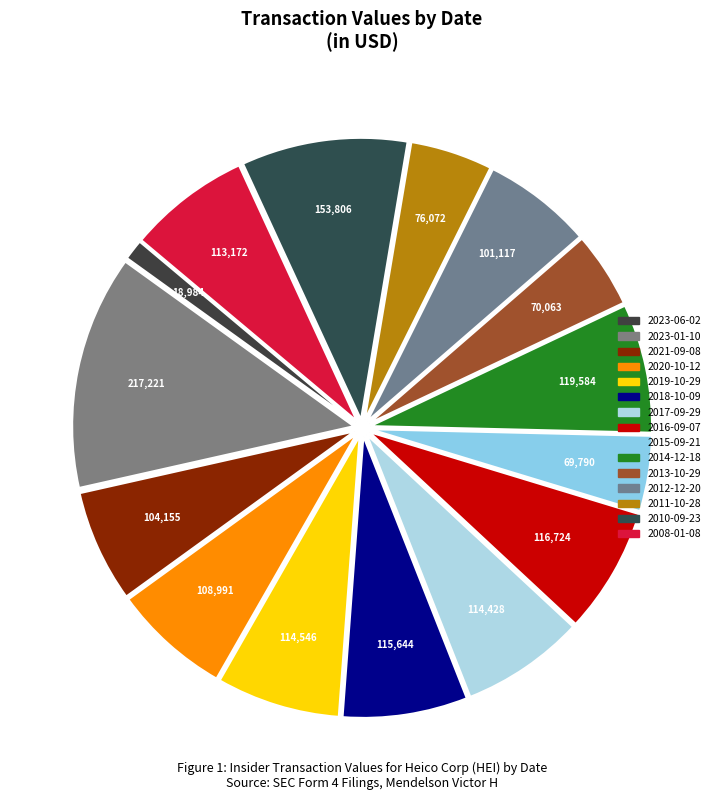

What is the change in value from 2021-09-08 to 2020-10-12?

+4836